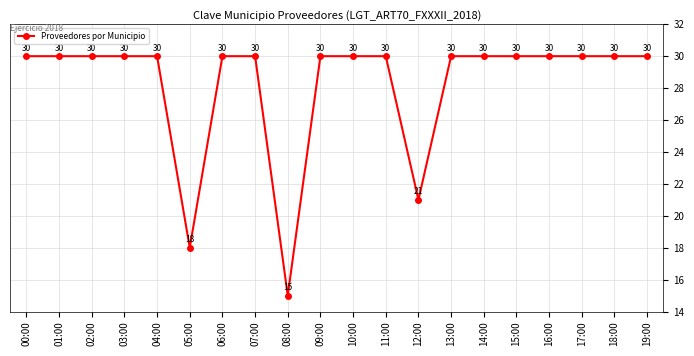

Between 08:00 and 06:00, which is larger?

06:00